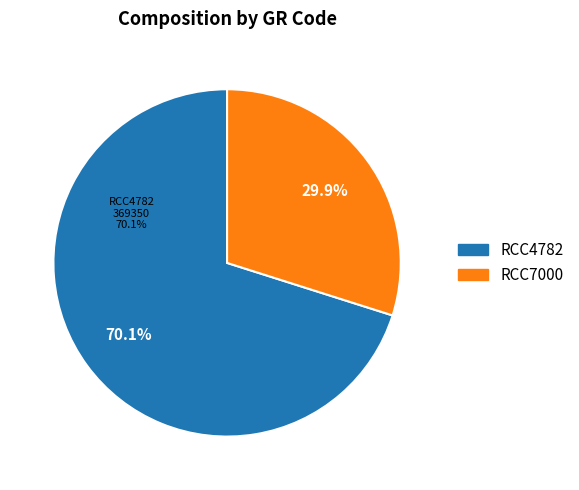

Rank the categories by value from lowest to highest.

RCC7000, RCC4782